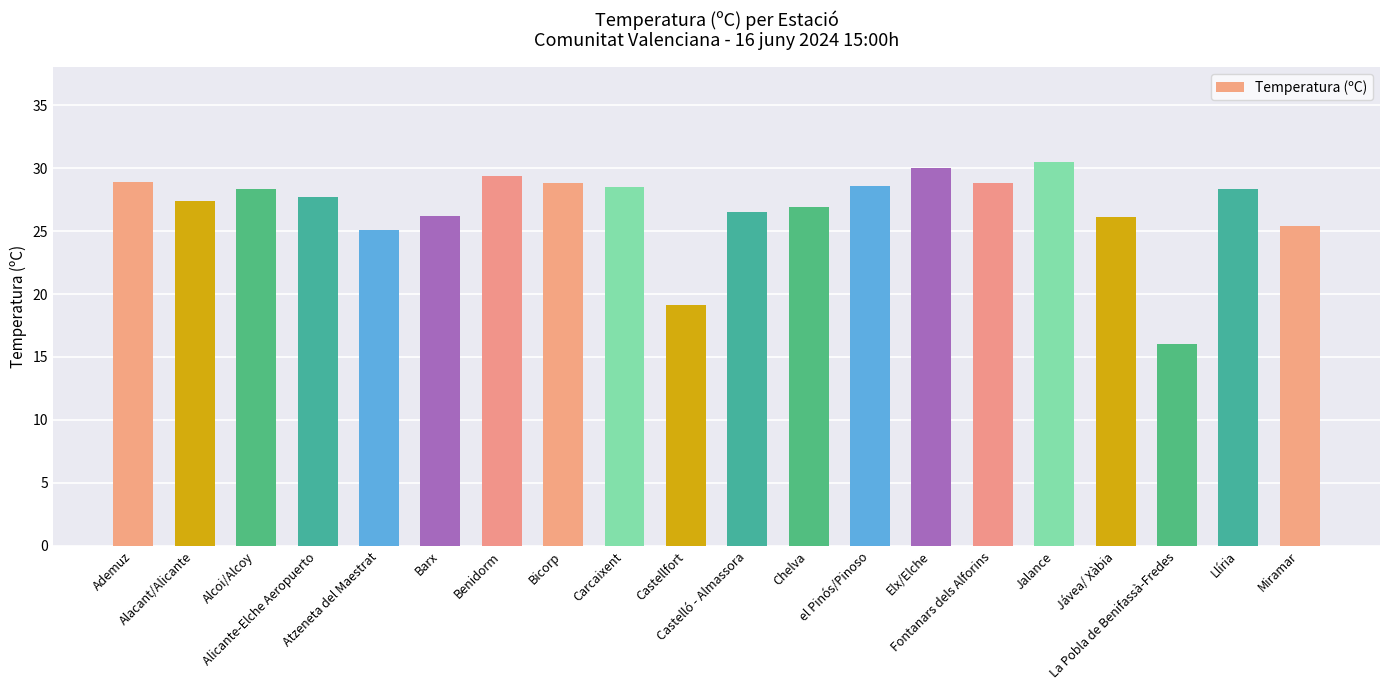

What position from the left is el Pinós/Pinoso?

13